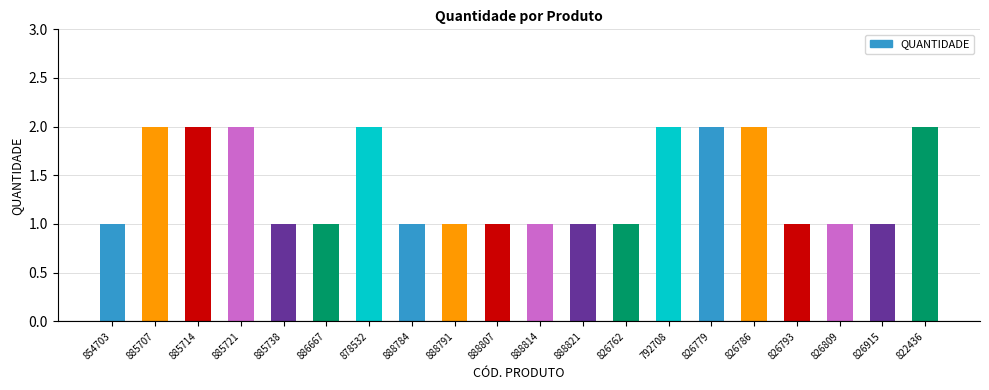

Are the bars horizontal?

No